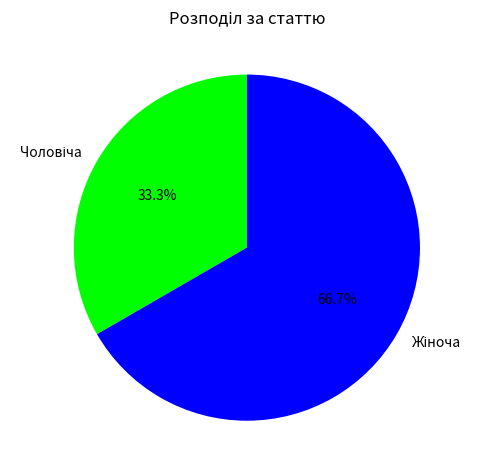

Is there any slice that represents more than half of the pie?

Yes